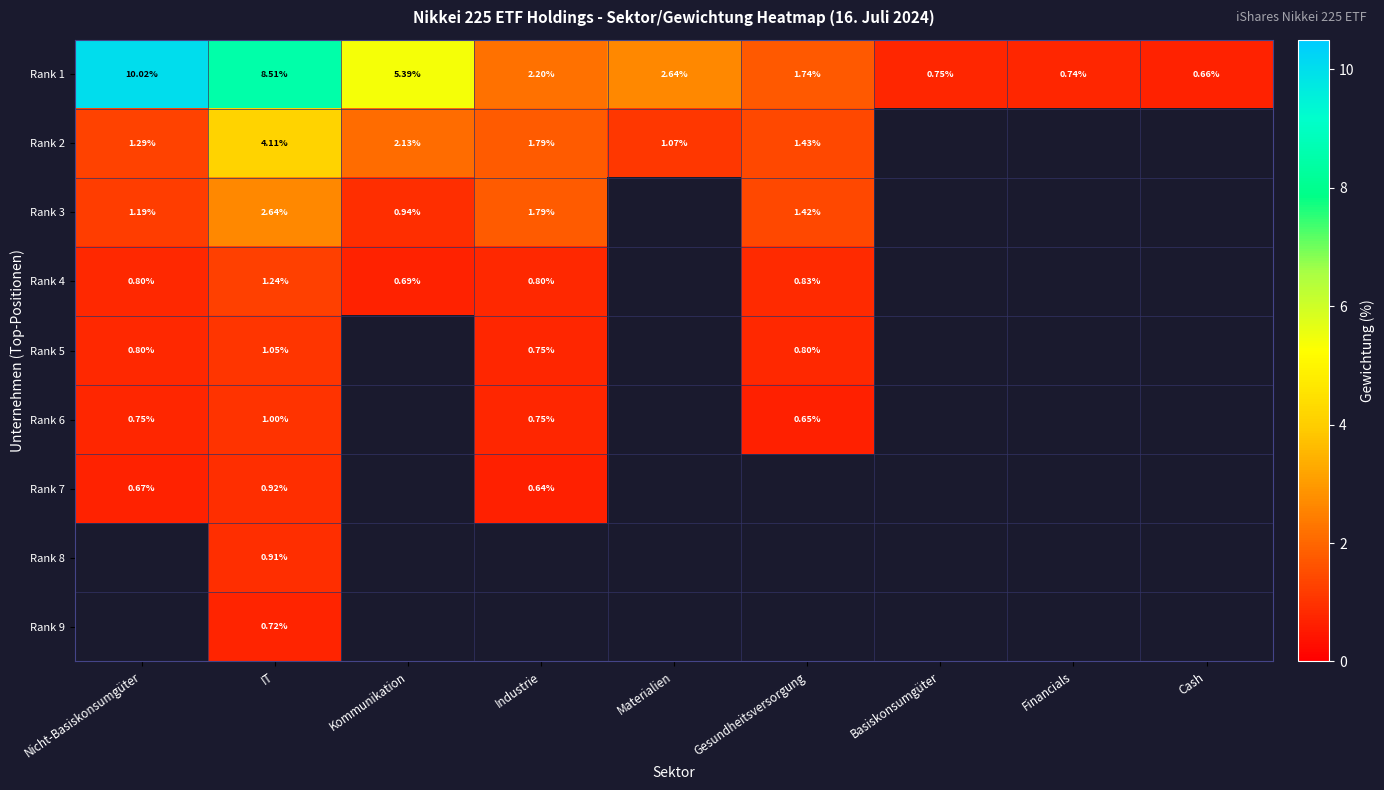

Which category has the lowest value across all series?

Industrie